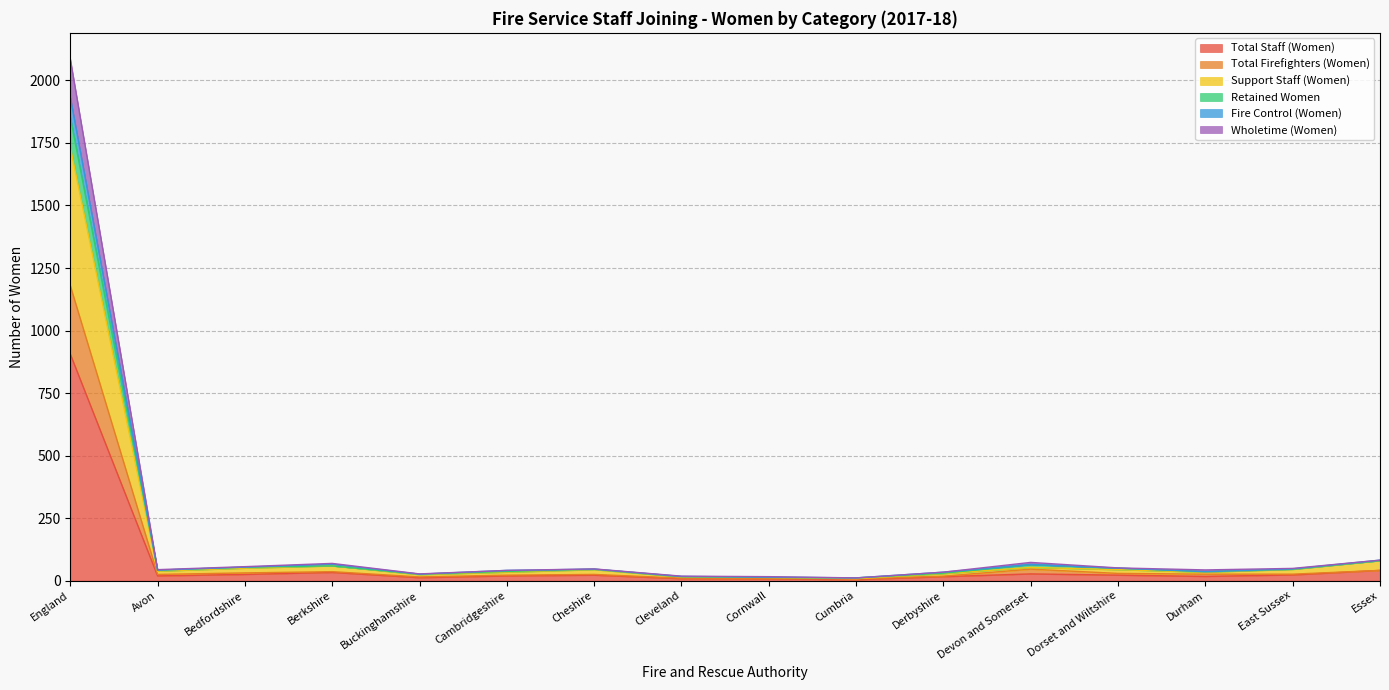

Rank the categories by Retained Women value from lowest to highest.

Cumbria, Cornwall, Cleveland, Buckinghamshire, Derbyshire, Cambridgeshire, Durham, Avon, Cheshire, East Sussex, Dorset and Wiltshire, Bedfordshire, Berkshire, Devon and Somerset, Essex, England